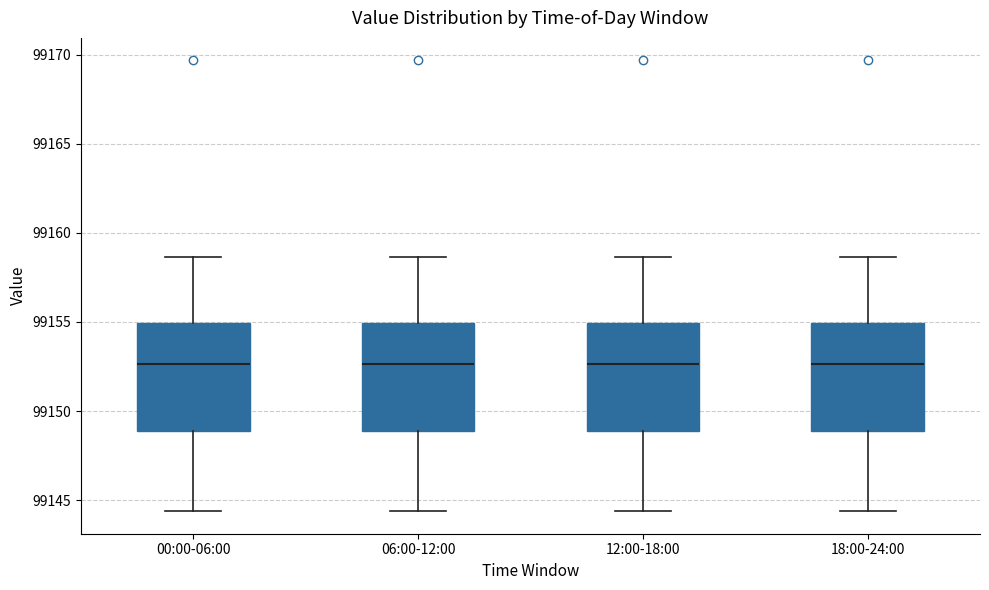

Reading left to right, transcribe this box plot: for each box, give where its median line is, the range the box spans, and where its two whiskers end, as read against the y-axis. The values are not printed on the chart, so give them approximately, as read against the axis.

00:00-06:00: median 99152.5, box 99149.0 to 99155.0, whiskers 99144.5 to 99158.5
06:00-12:00: median 99152.5, box 99149.0 to 99155.0, whiskers 99144.5 to 99158.5
12:00-18:00: median 99152.5, box 99149.0 to 99155.0, whiskers 99144.5 to 99158.5
18:00-24:00: median 99152.5, box 99149.0 to 99155.0, whiskers 99144.5 to 99158.5